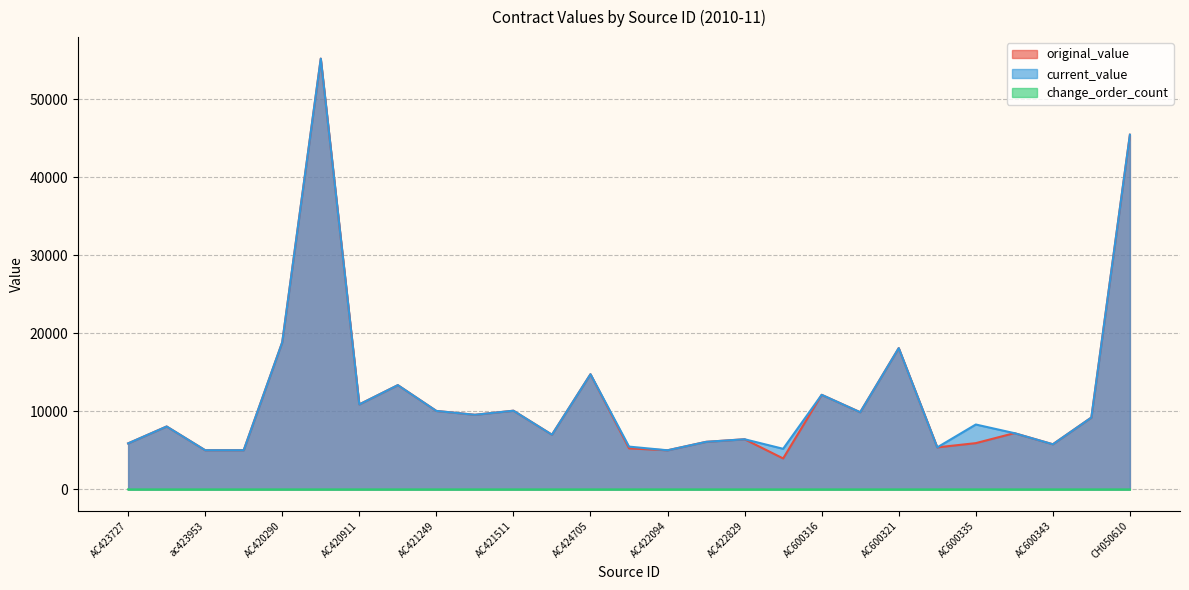

Does the chart have visible grid lines?

Yes